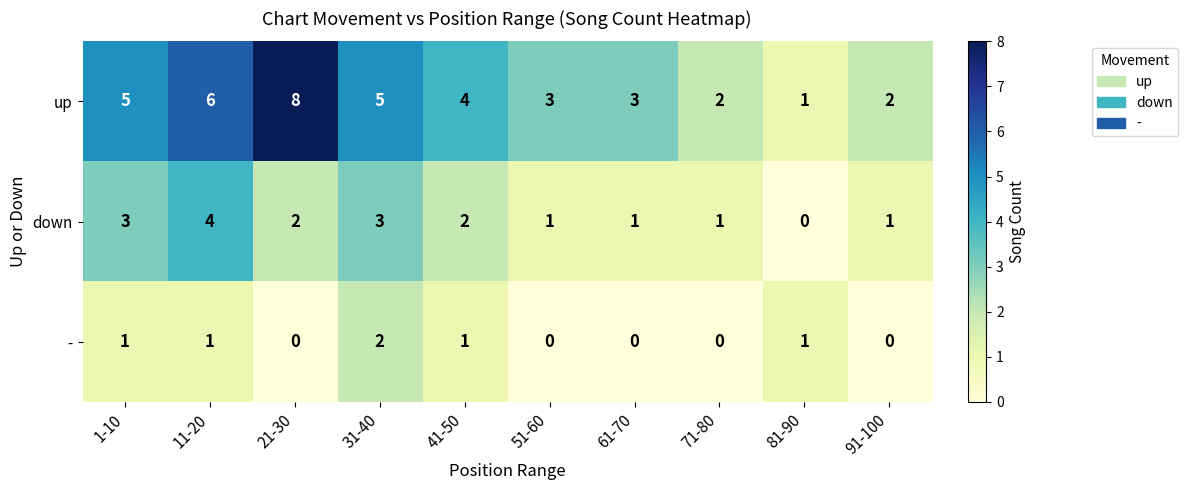

How many - values are between 0 and 1?

9